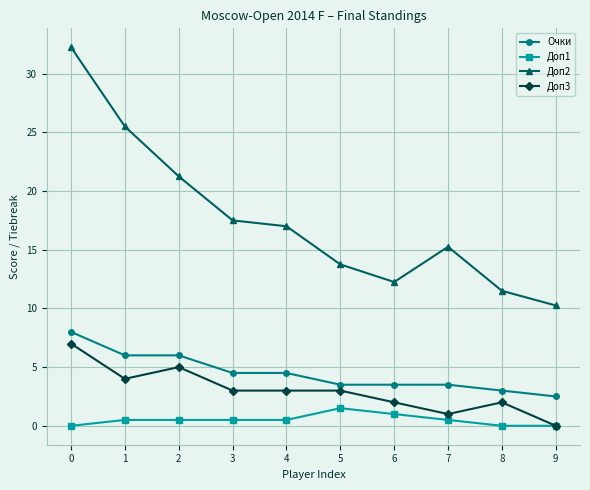

Read the Доп2 value at 5.

13.8